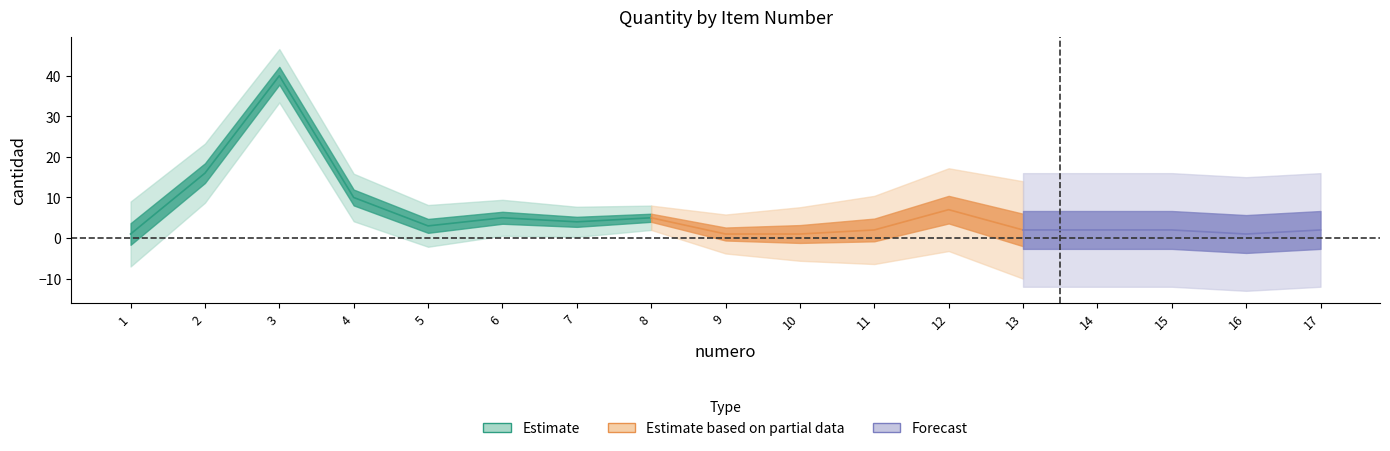

What is the maximum value shown in the chart?

40